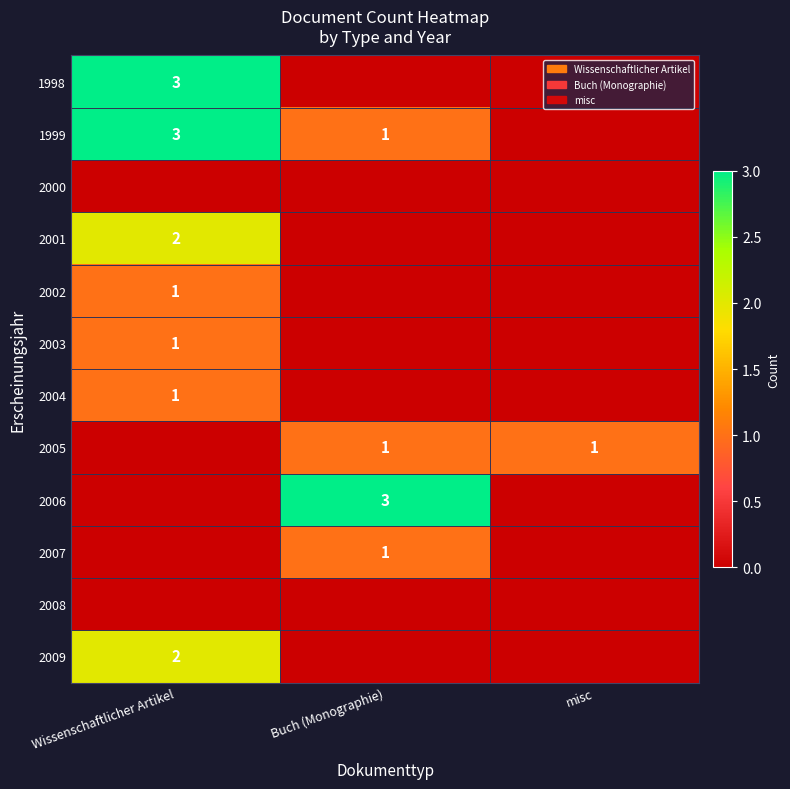

Is it true that 2002 equals 2 at Wissenschaftlicher Artikel?

False